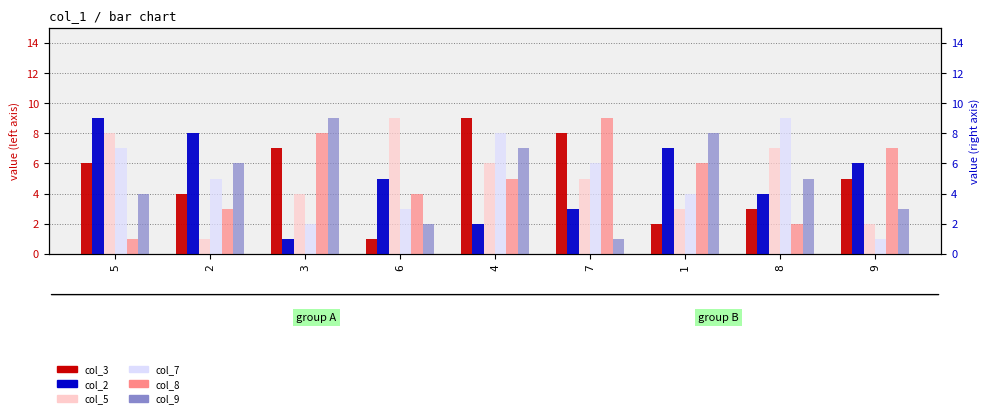

Which category has the lowest value in the col_8 series?

5